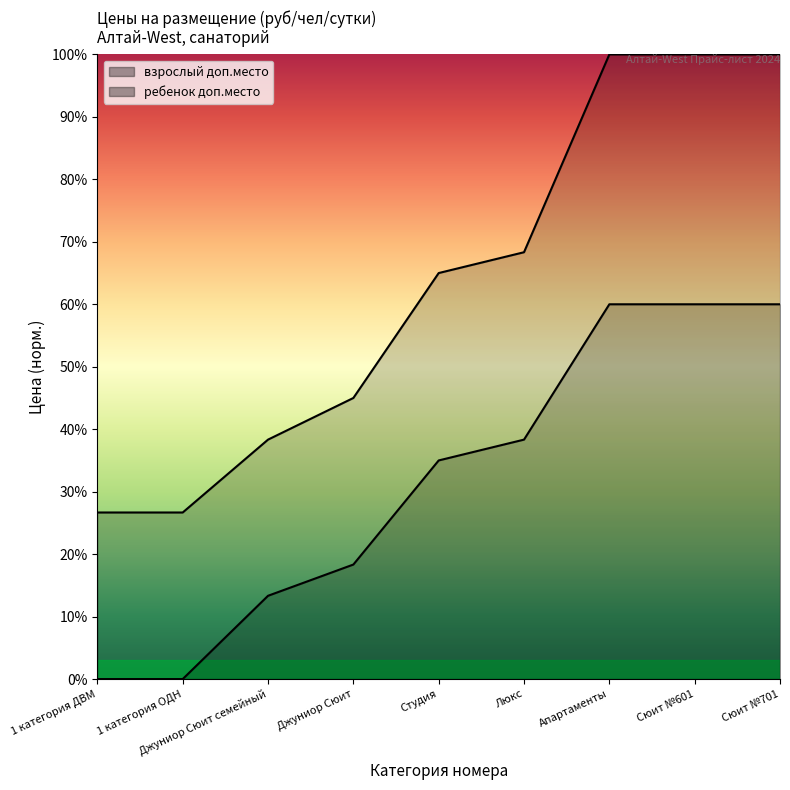

Which category has the highest value in the ребенок доп.место series?

Апартаменты